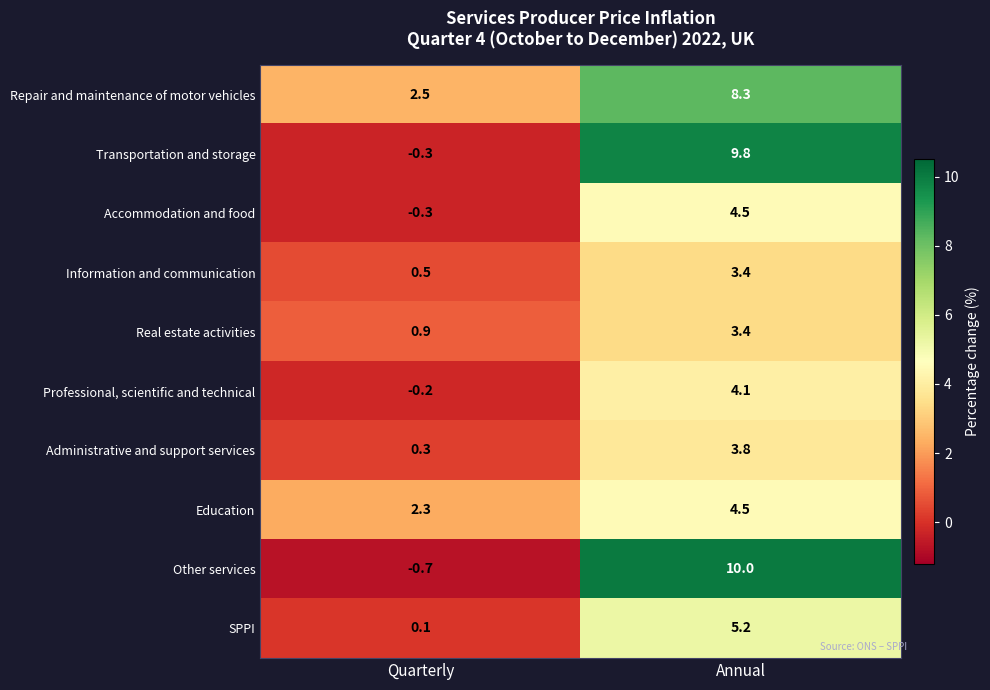

How many values in the Real estate activities series are below 3?

1